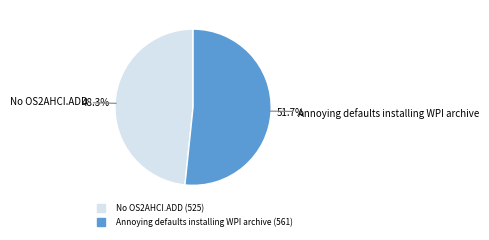

To the nearest percent, what is the average slice percentage?

50%